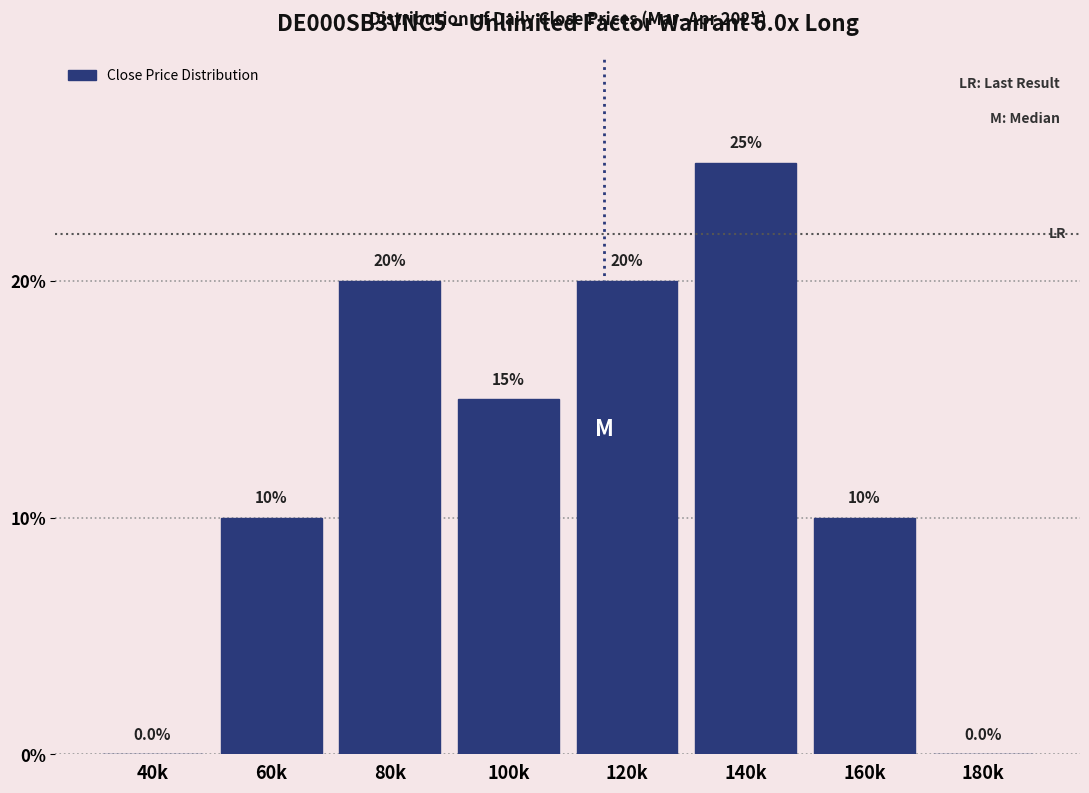

Reading left to right, extract all data points from this chart.

40k=0	60k=10	80k=20	100k=15	120k=20	140k=25	160k=10	180k=0